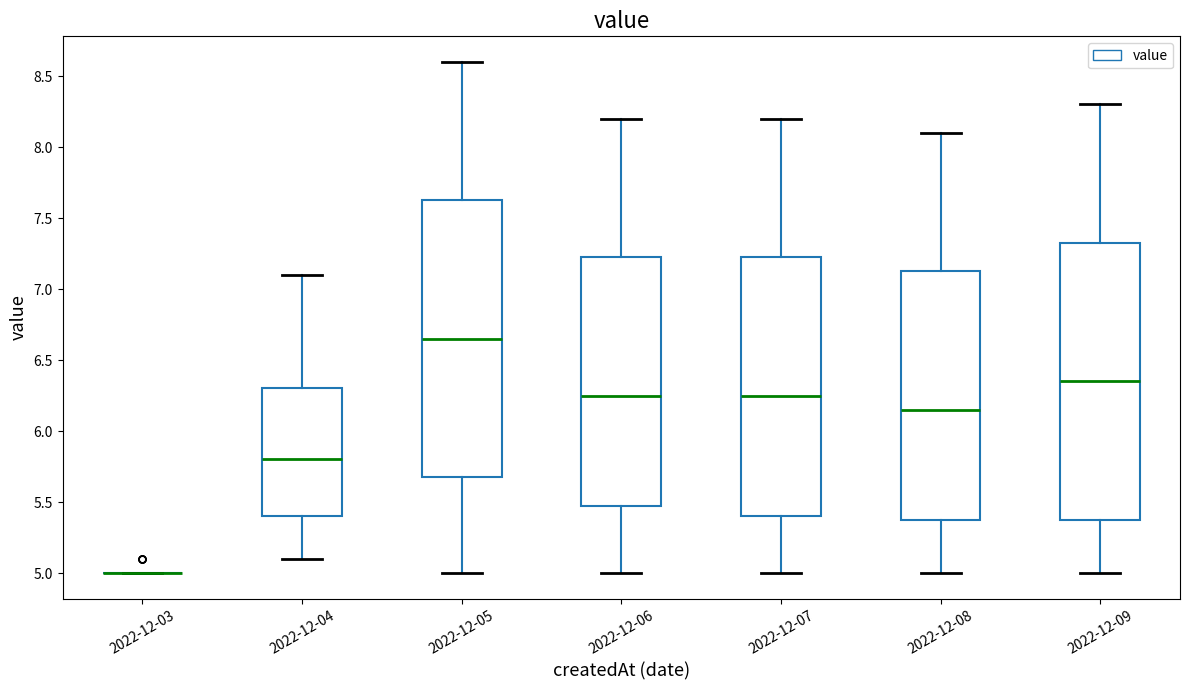

Reading left to right, transcribe this box plot: for each box, give where its median line is, the range the box spans, and where its two whiskers end, as read against the y-axis. The values are not printed on the chart, so give them approximately, as read against the axis.

2022-12-03: box collapsed to a line at 5.00, whiskers 5.00 to 5.00
2022-12-04: median 5.80, box 5.40 to 6.30, whiskers 5.10 to 7.10
2022-12-05: median 6.65, box 5.70 to 7.65, whiskers 5.00 to 8.60
2022-12-06: median 6.25, box 5.50 to 7.25, whiskers 5.00 to 8.20
2022-12-07: median 6.25, box 5.40 to 7.25, whiskers 5.00 to 8.20
2022-12-08: median 6.15, box 5.40 to 7.15, whiskers 5.00 to 8.10
2022-12-09: median 6.35, box 5.40 to 7.35, whiskers 5.00 to 8.30